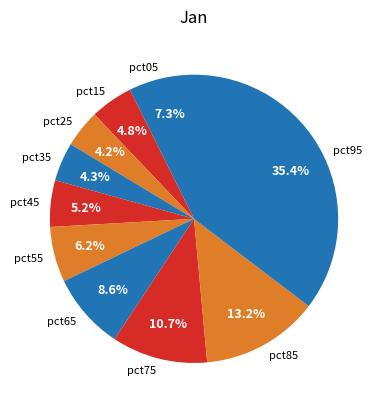

Which slice is the largest?

pct95